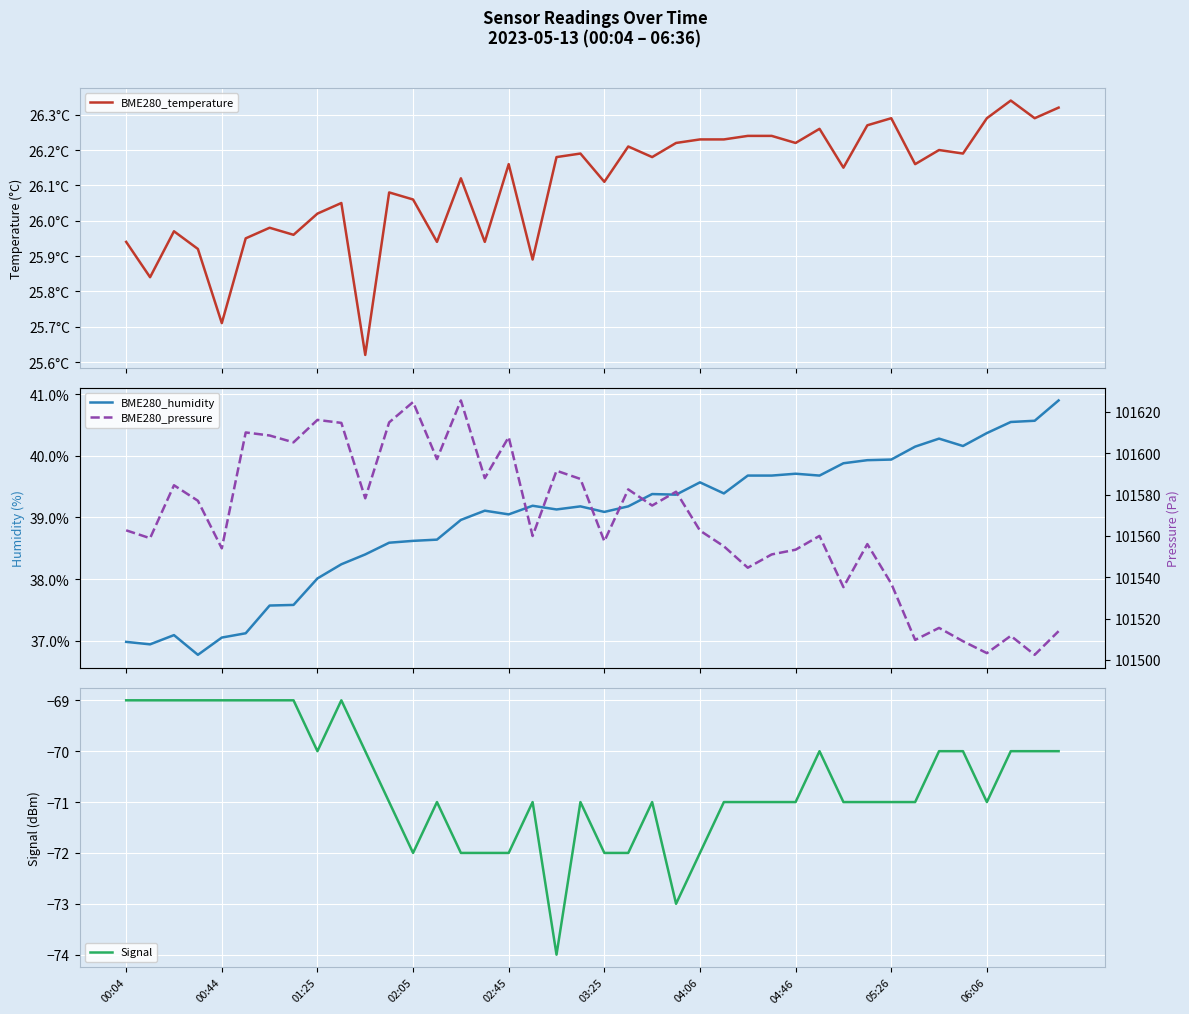

What is the highest value of the Signal series?

-69